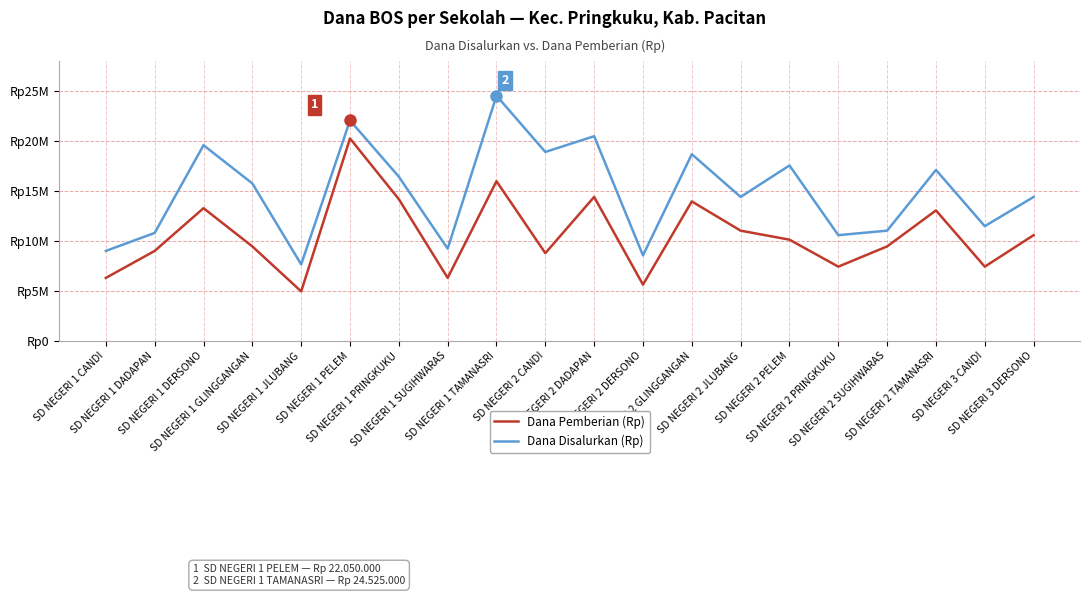

What is the label of the 3rd point from the right?

SD NEGERI 2 TAMANASRI